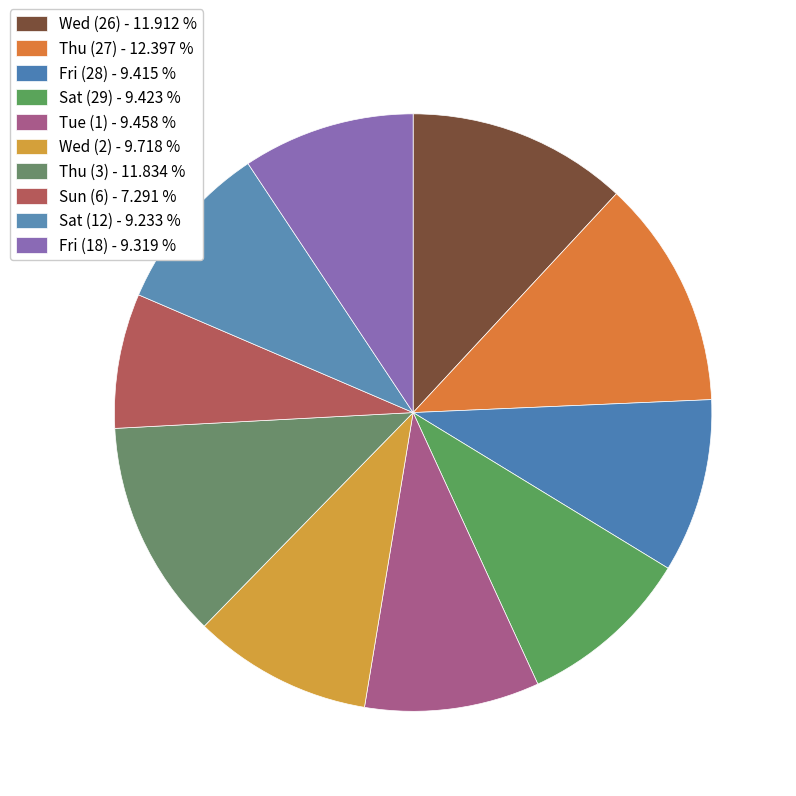

Is the sum of Wed (26) and Thu (27) greater than half?

No